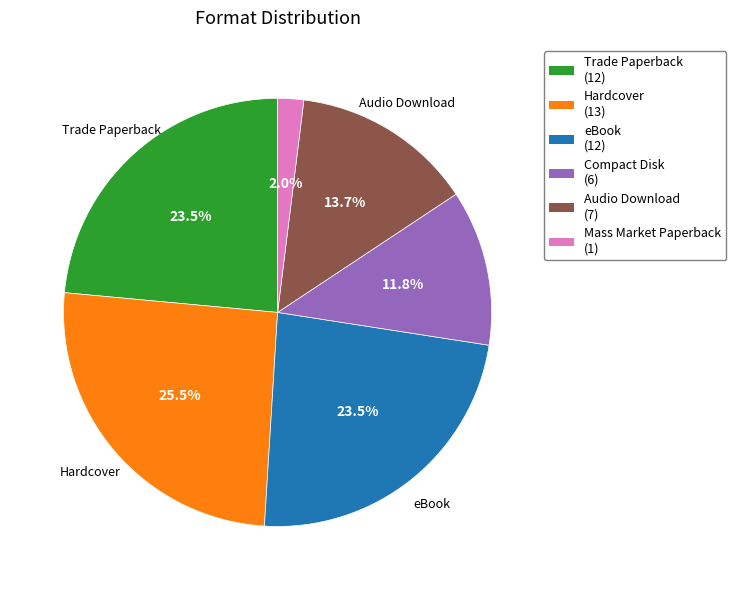

Is there a majority slice in this chart?

No